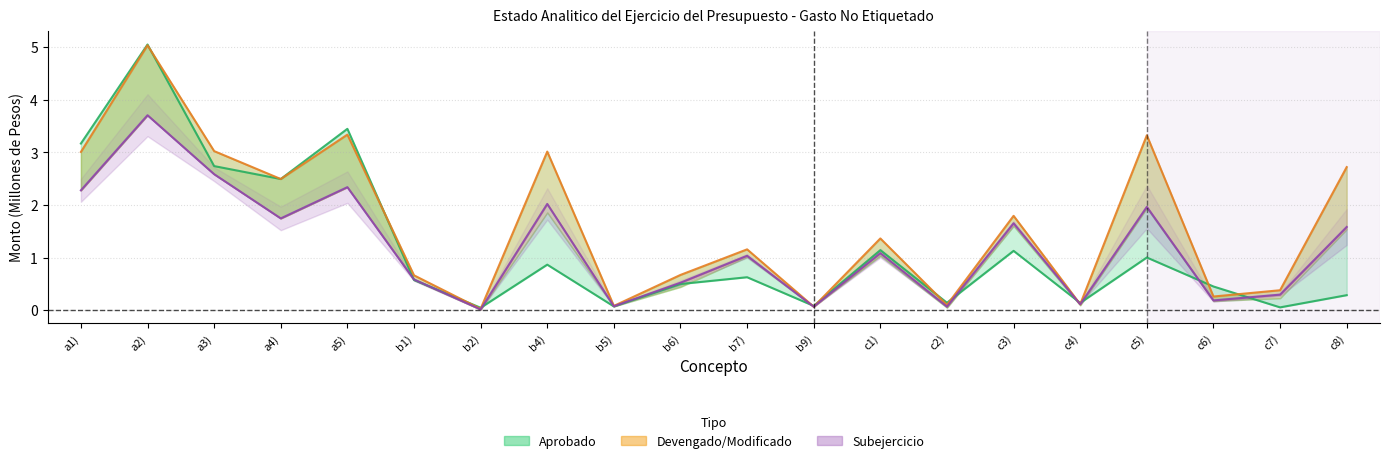

Between c5) and a3), which is larger?

a3)